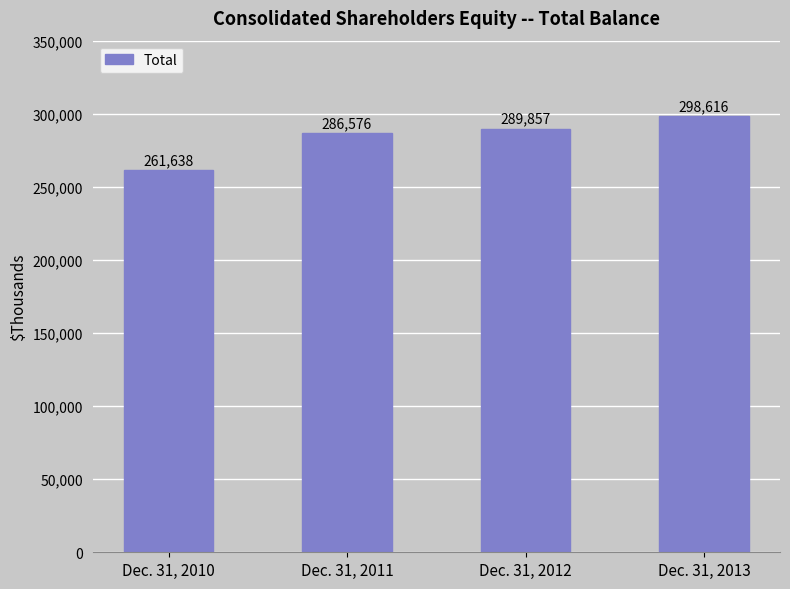

How many data points does each series have?

4